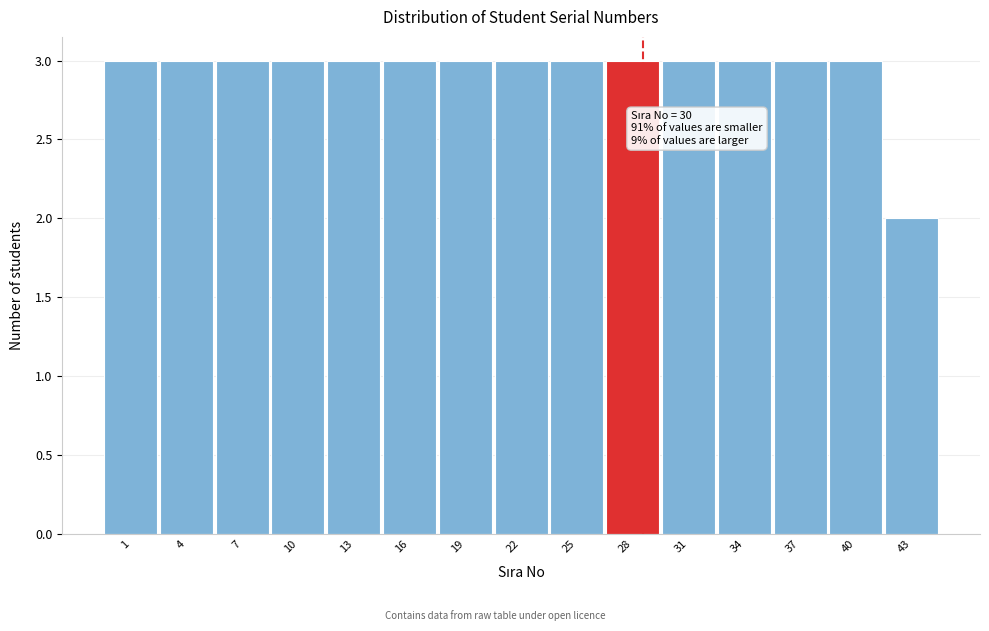

Reading left to right, what are all the values shown in this chart?

3	3	3	3	3	3	3	3	3	3	3	3	3	3	2